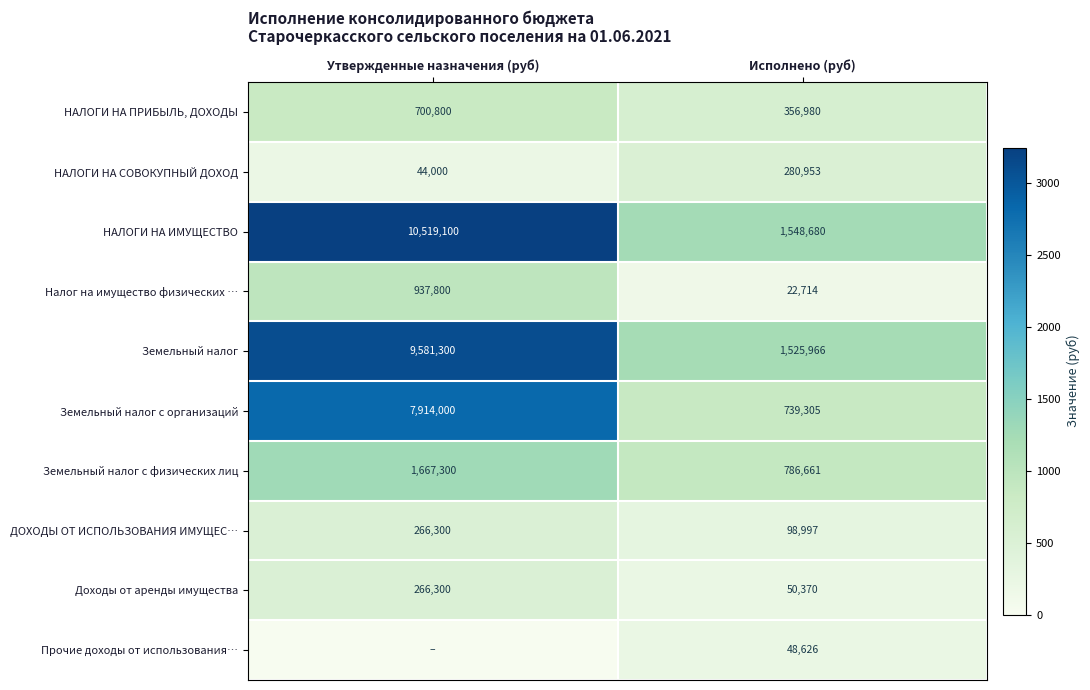

Which label corresponds to the smallest value in the chart?

Утвержденные назначения (руб)